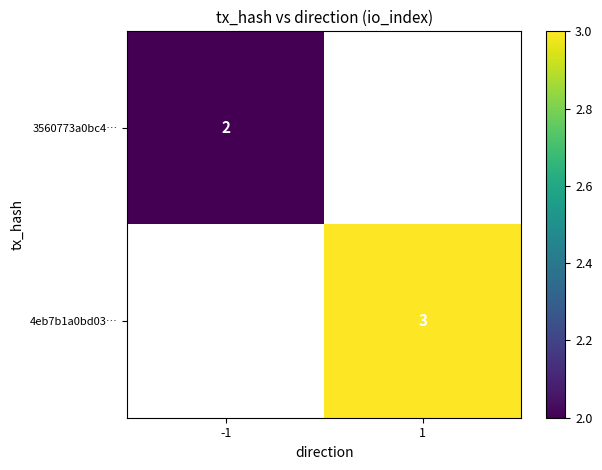

The 3560773a0bc4… series shows 1 at -1. True or false?

False